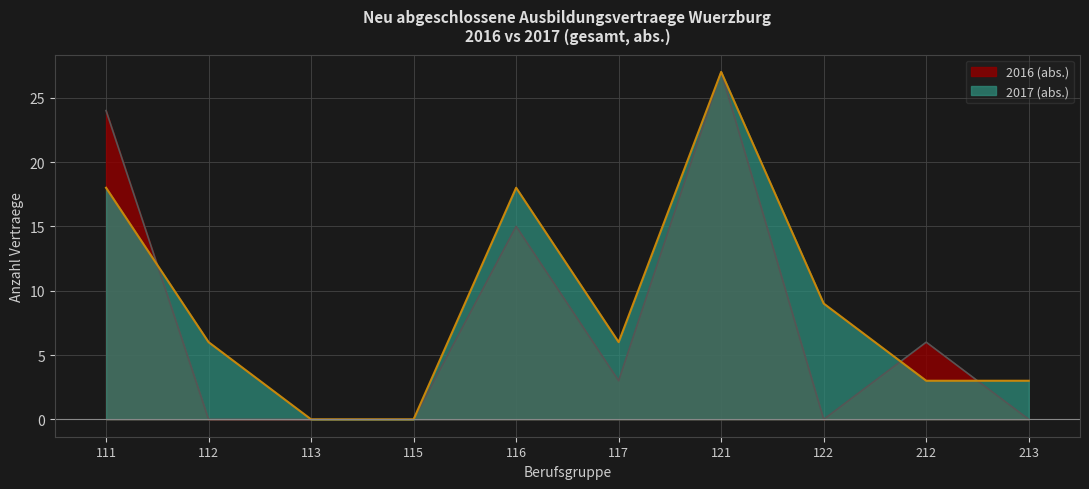

In 2016 (abs.), how many points are higher than both neighbors (excluding endpoints)?

3